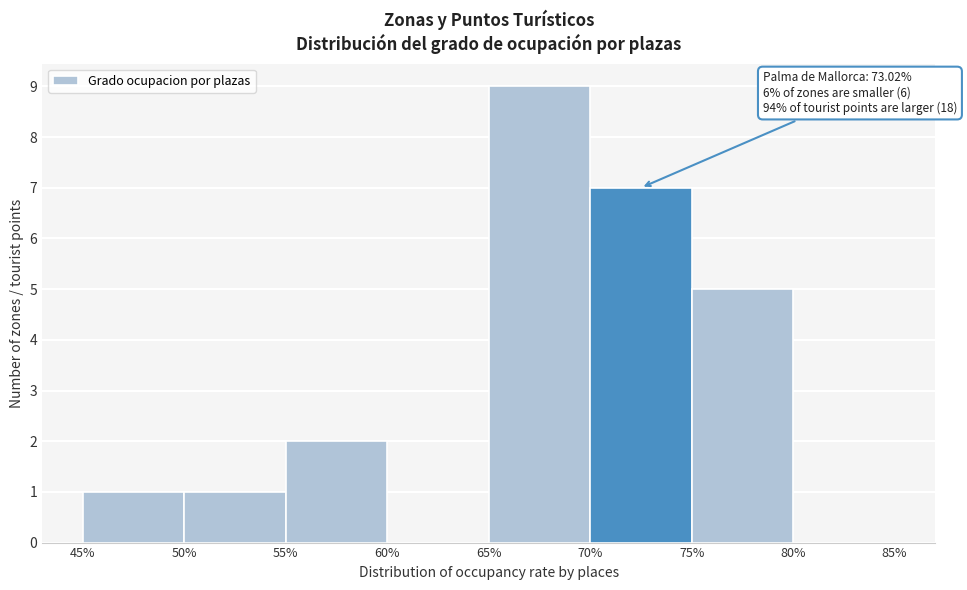

Which range on the x-axis has the tallest bar?

65% to 70%